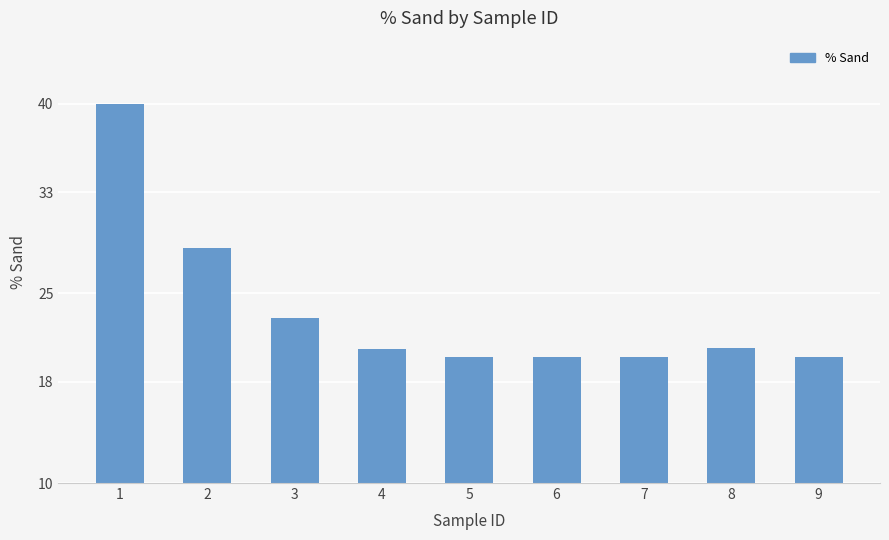

The chart shows a value of 20.0 at 6. True or false?

True